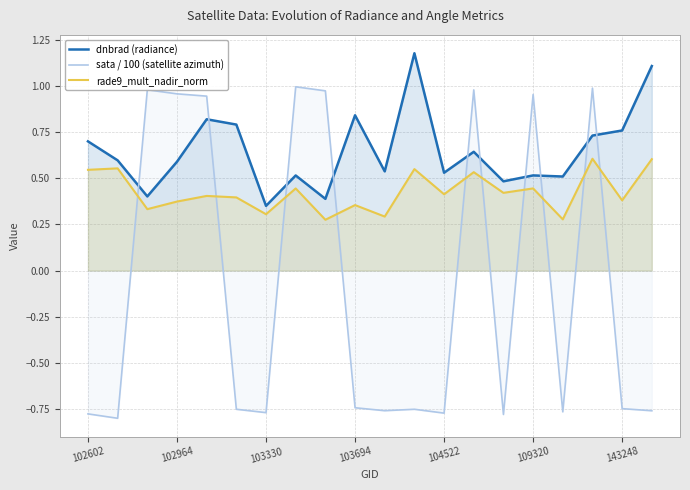

Is it true that rade9_mult_nadir_norm equals 0.7 at 14?

False